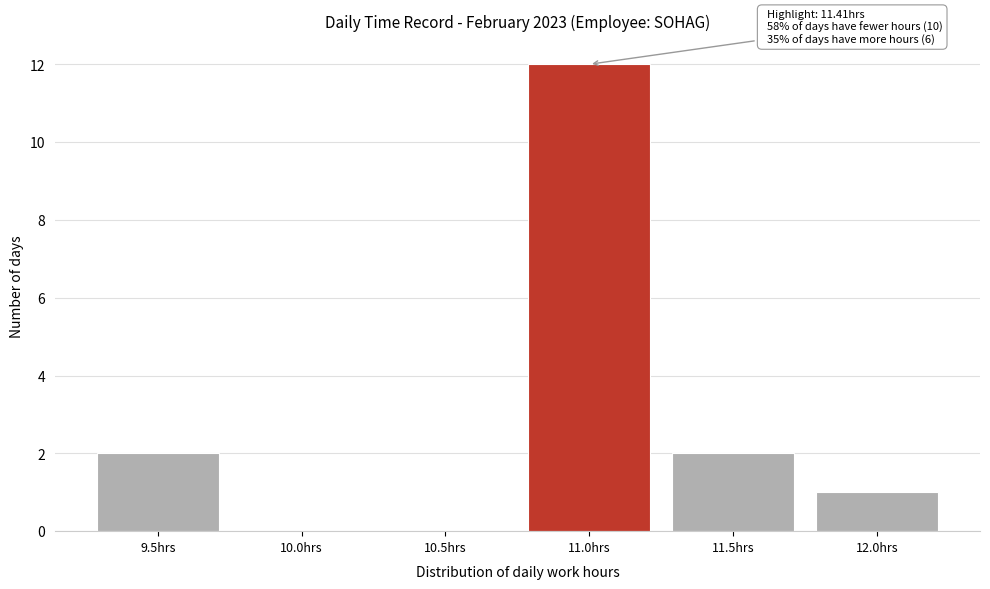

Reading right to left, what are all the values shown in this chart?

12.0hrs=1	11.5hrs=2	11.0hrs=12	10.5hrs=0	10.0hrs=0	9.5hrs=2